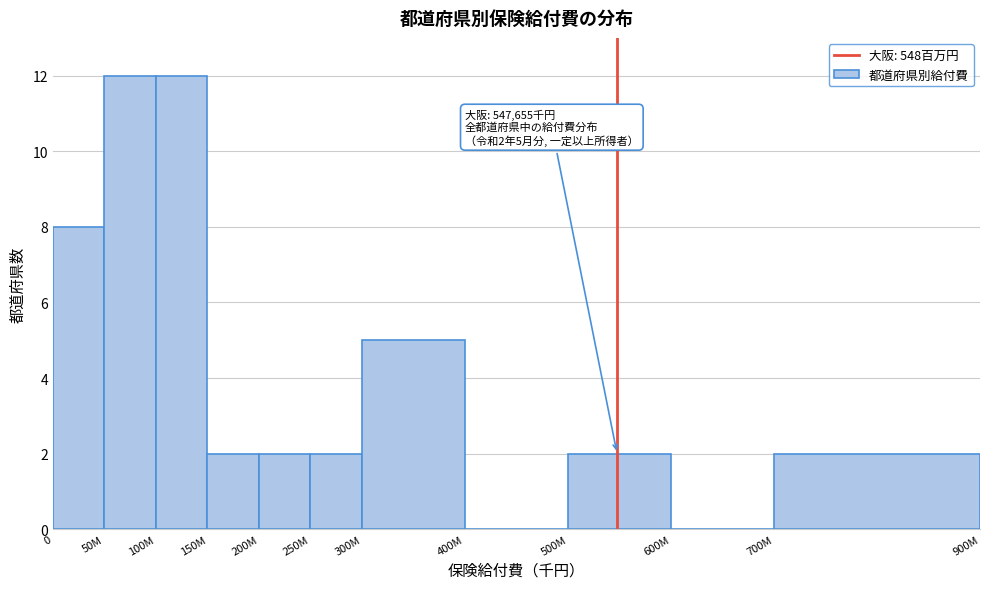

Reading left to right, what are all the values shown in this chart?

0=8	50M=12	100M=12	150M=2	200M=2	250M=2	300M=5	400M=0	500M=2	600M=0	700M=2